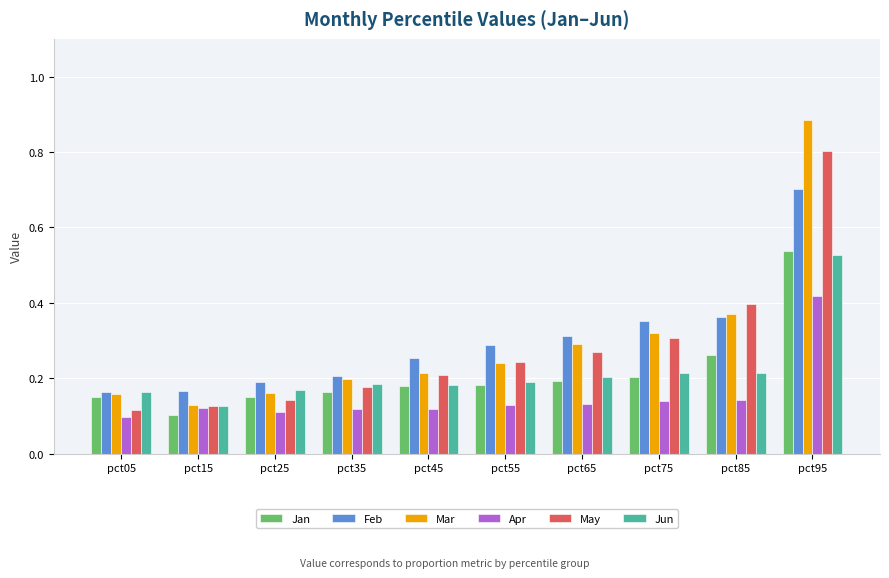

Rank the series at pct95 from lowest to highest value.

Apr, Jun, Jan, Feb, May, Mar